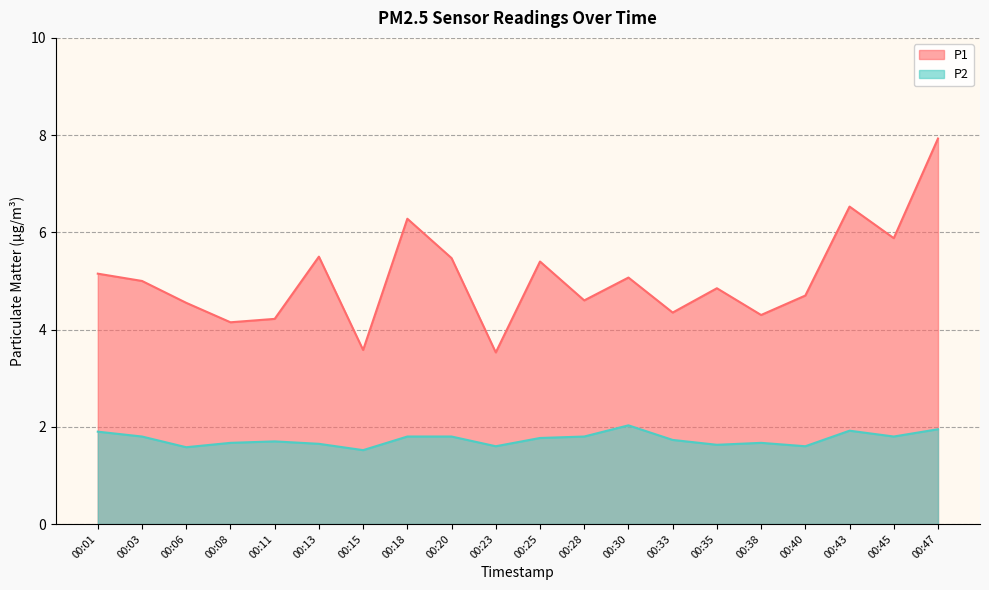

Which series has the largest total across all categories?

P1